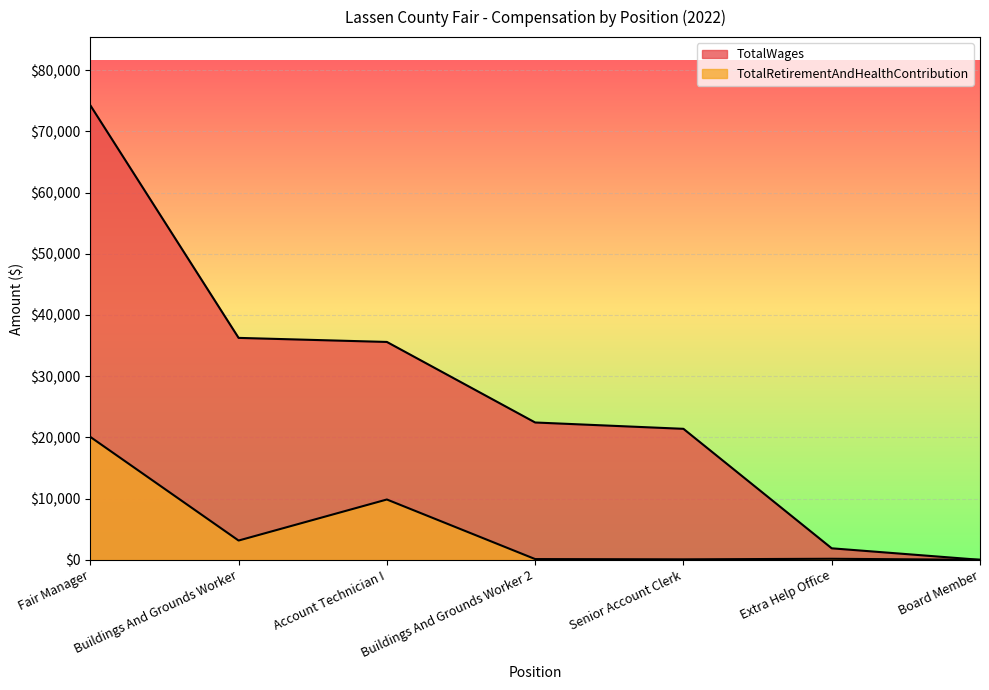

What are all the series names shown in the legend?

TotalWages, TotalRetirementAndHealthContribution